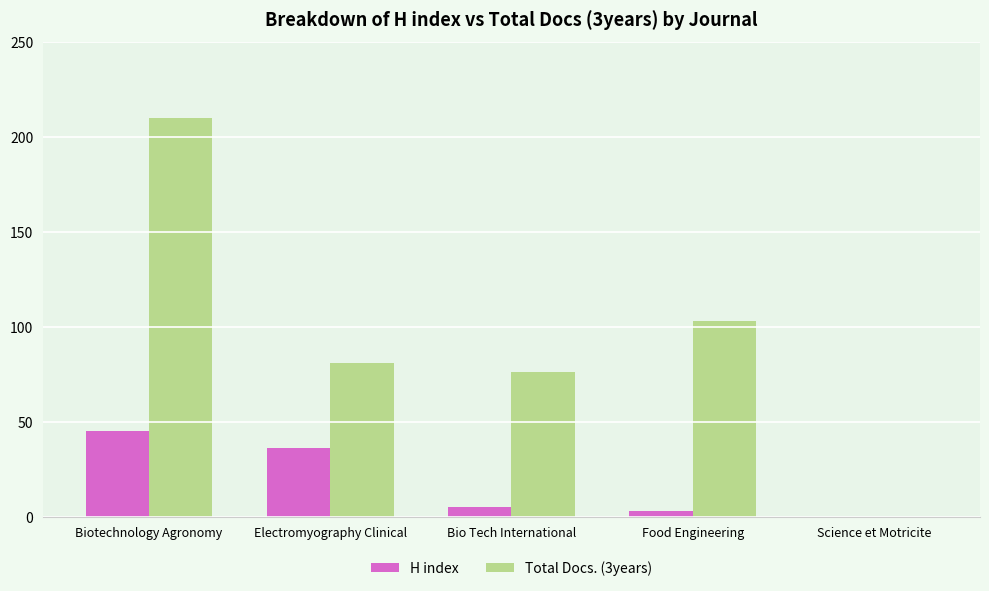

At which category is the sum across all series the highest?

Biotechnology Agronomy